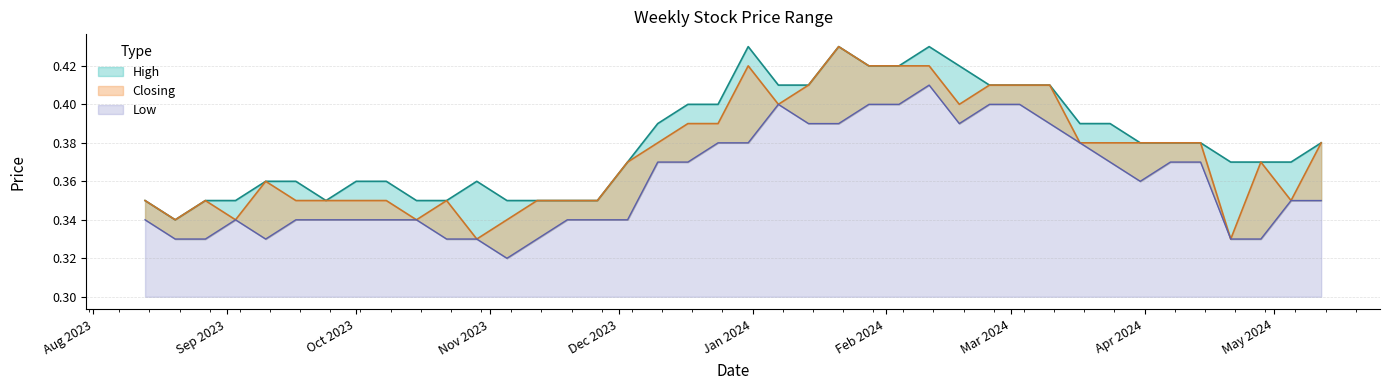

What is the maximum value for Low?

0.4